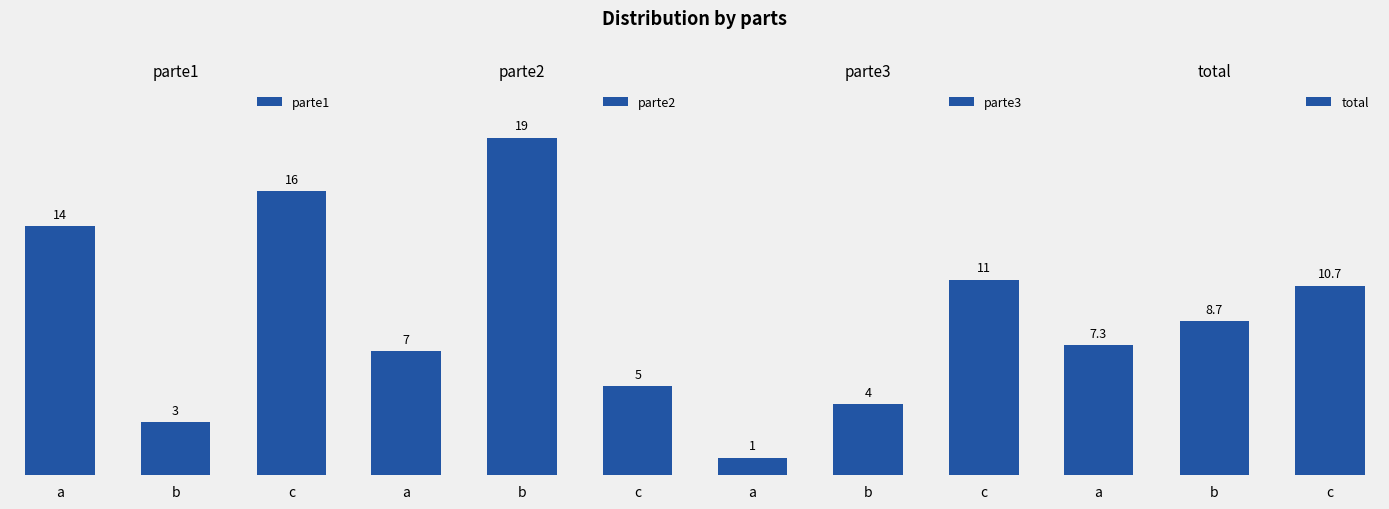

The value of parte3 at b is 4.0. True or false?

True